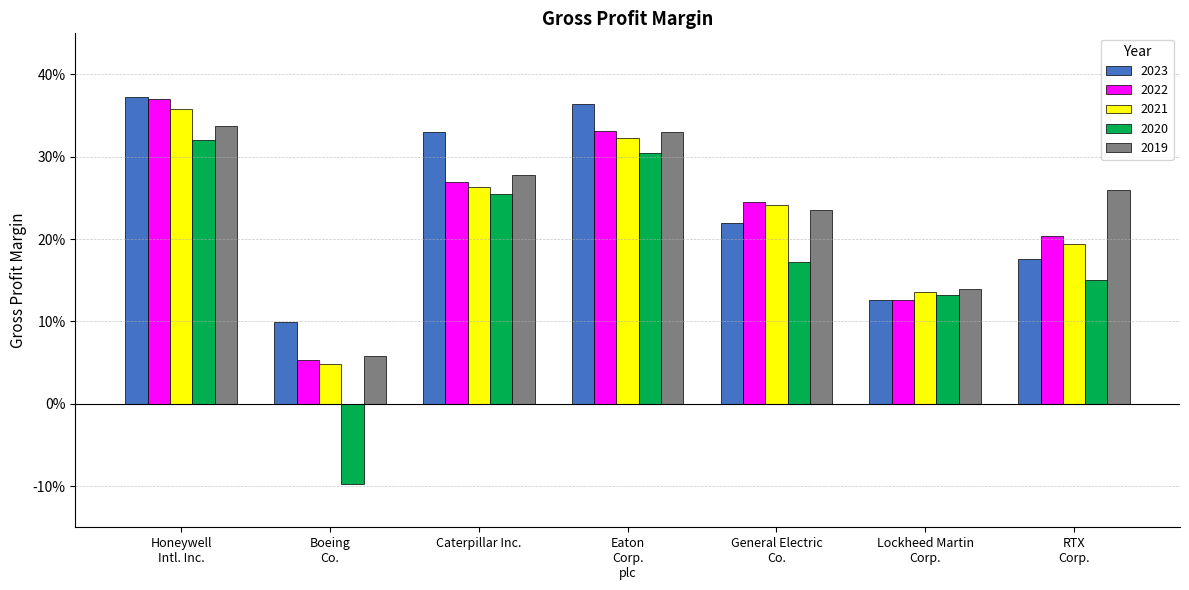

At which category does the chart reach its minimum across all series?

Boeing
Co.